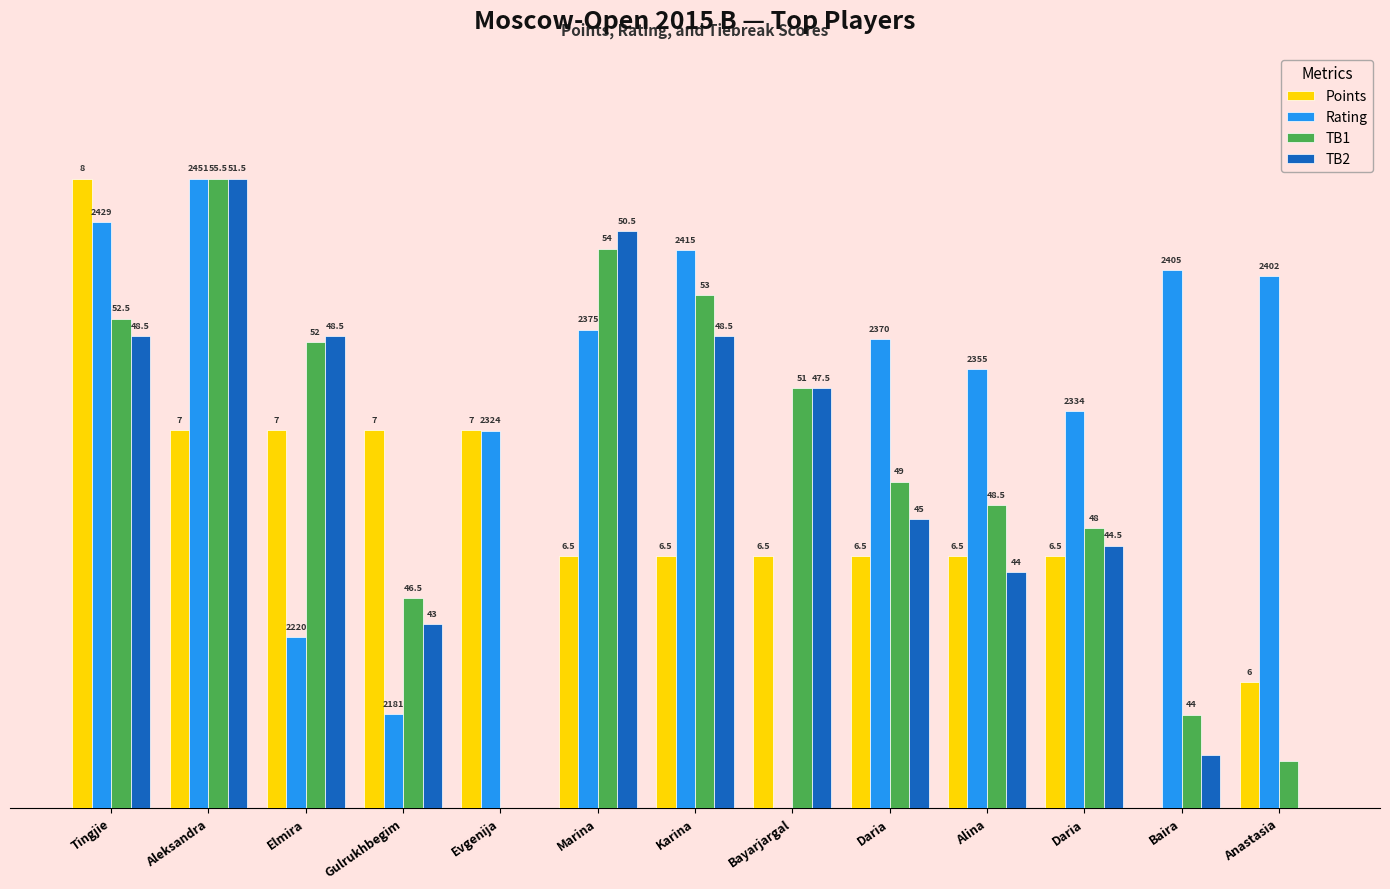

Rank the series at Marina from lowest to highest value.

Points, Rating, TB1, TB2